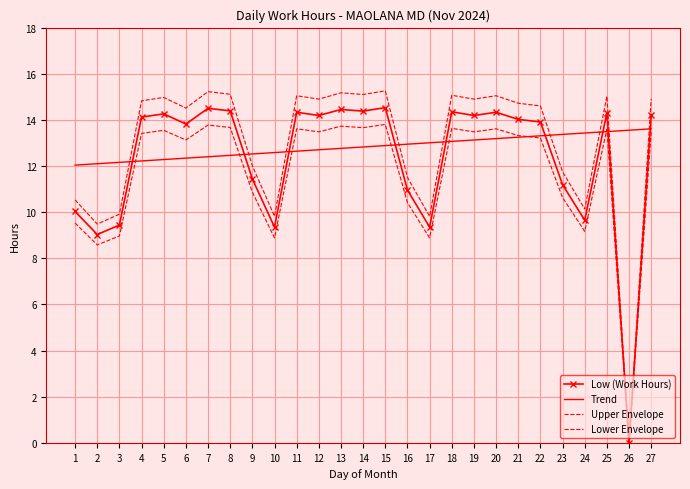

How many data points in Low (Work Hours) are less than 14?

12